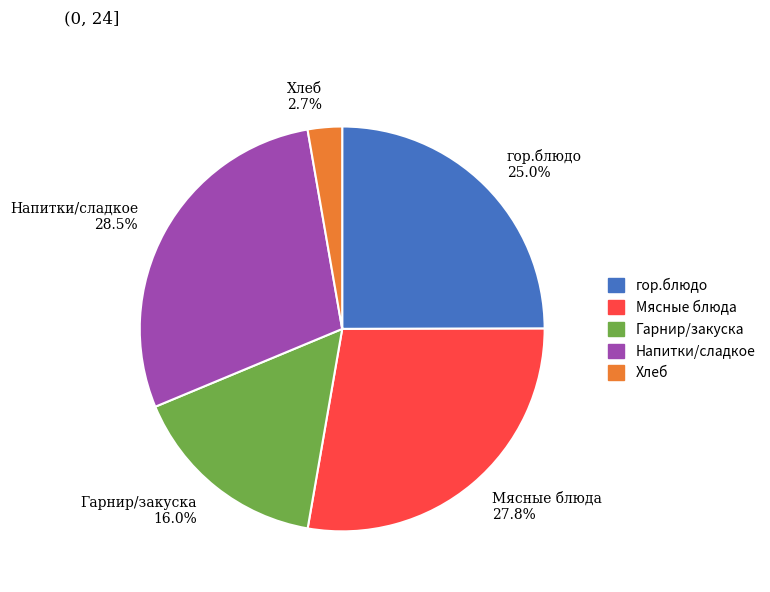

Is there a majority slice in this chart?

No